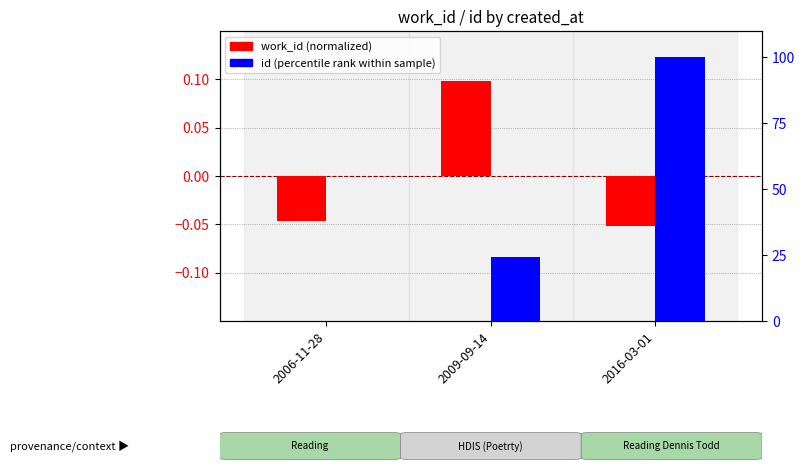

Between 2006-11-28 and 2009-09-14, which series saw the biggest shift?

id (percentile rank)